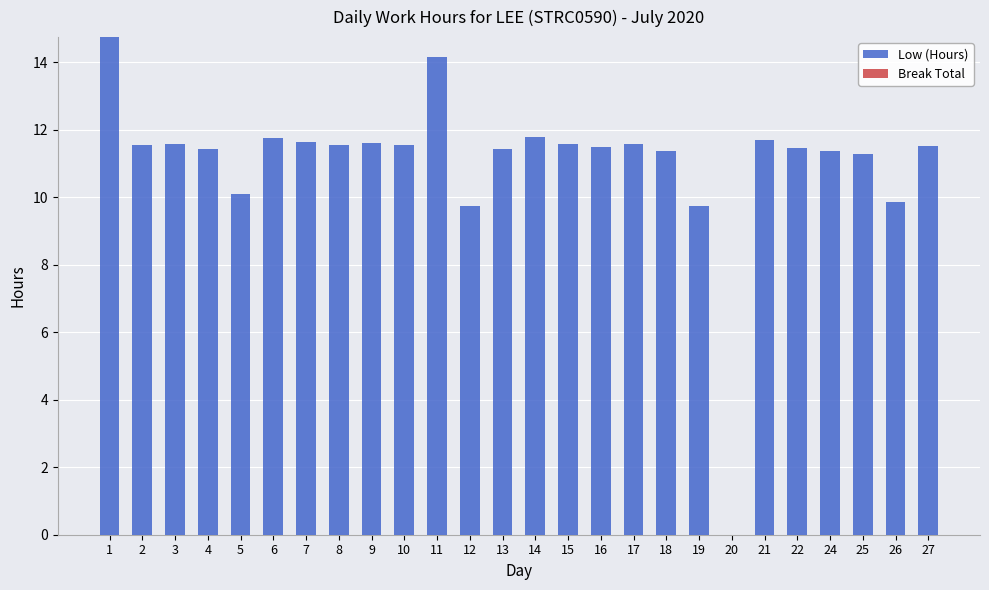

True or false: the data shows 11.4 at 13.

True